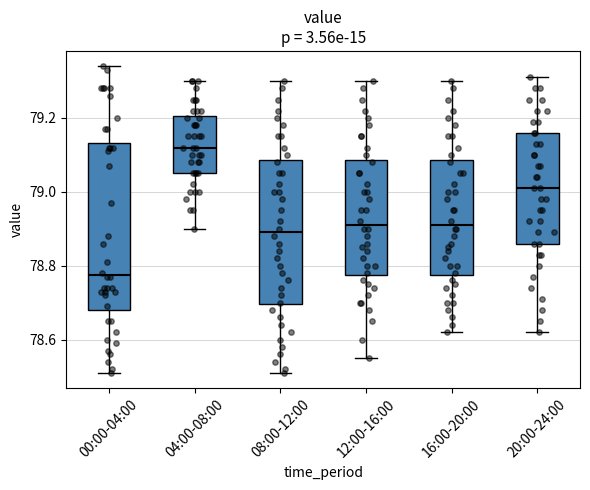

Reading left to right, read every box against the y-axis: the position of its median line, the range the box covers, and the ends of its whiskers. The values are not printed on the chart, so give them approximately, as read against the axis.

00:00-04:00: median 78.78, box 78.68 to 79.14, whiskers 78.52 to 79.34
04:00-08:00: median 79.12, box 79.06 to 79.20, whiskers 78.90 to 79.30
08:00-12:00: median 78.90, box 78.70 to 79.08, whiskers 78.52 to 79.30
12:00-16:00: median 78.92, box 78.78 to 79.08, whiskers 78.56 to 79.30
16:00-20:00: median 78.92, box 78.78 to 79.08, whiskers 78.62 to 79.30
20:00-24:00: median 79.02, box 78.86 to 79.16, whiskers 78.62 to 79.32